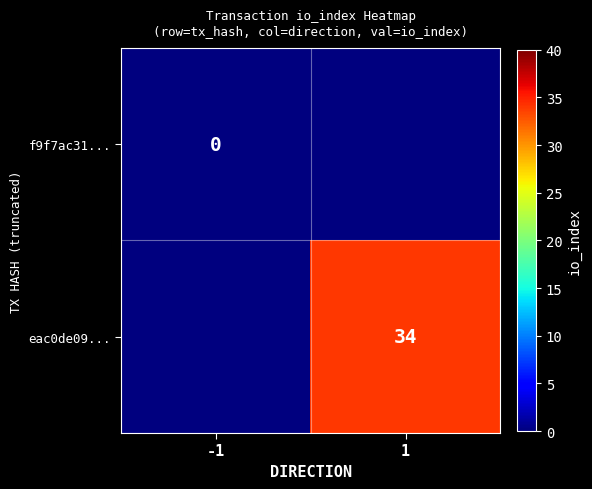

The eac0de09... series shows 55 at 1. True or false?

False